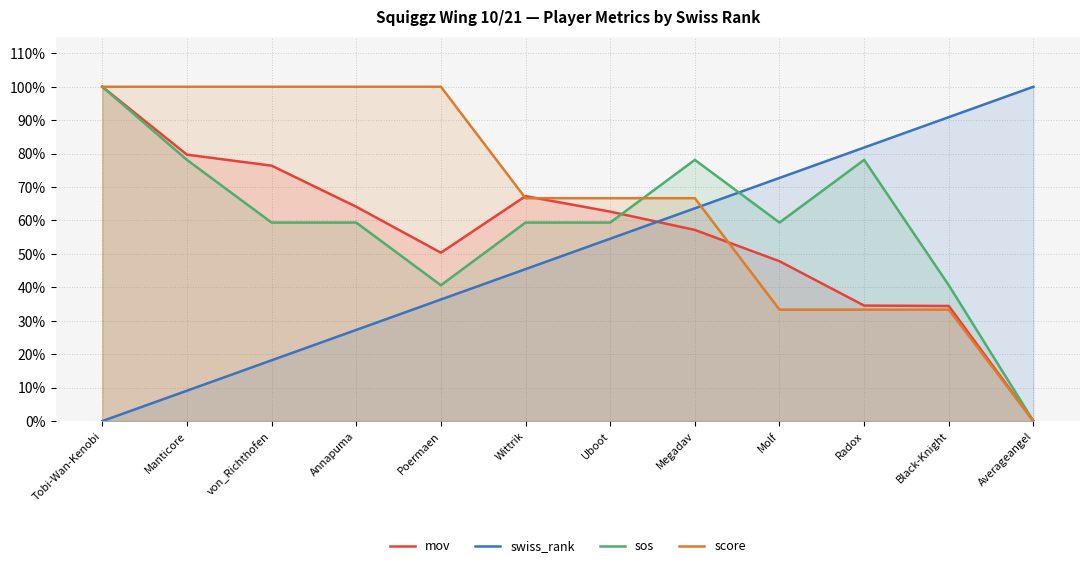

Between which two adjacent categories do swiss_rank and mov first intersect?

Uboot and Megadav